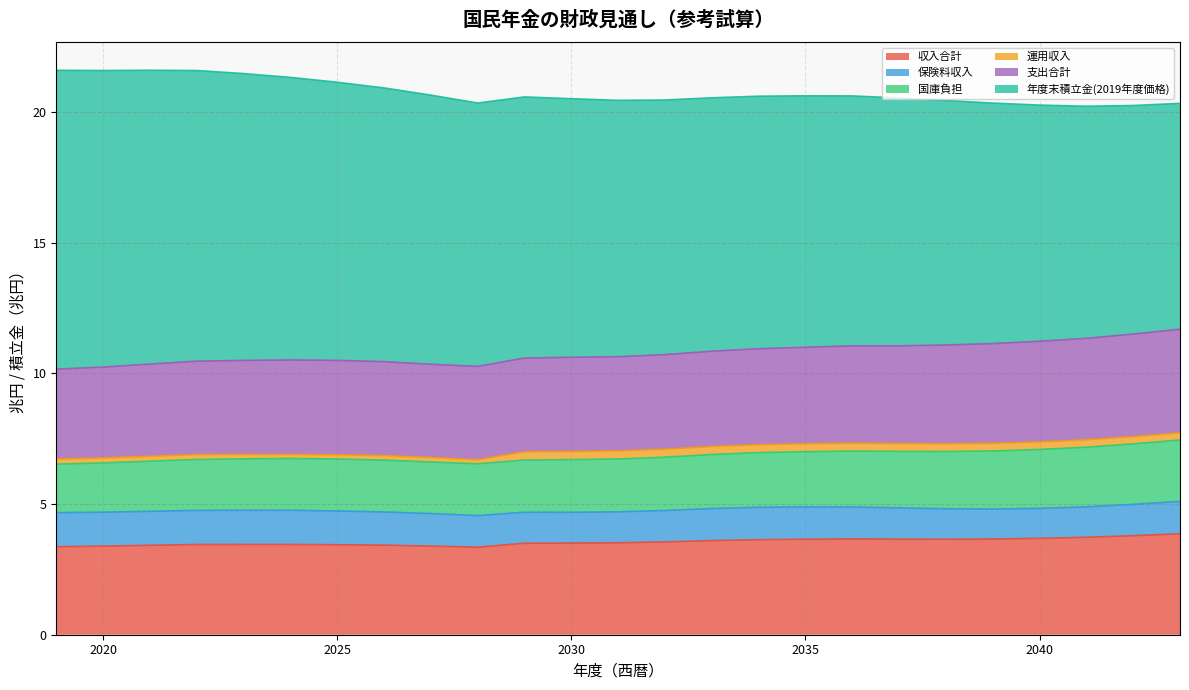

Does the chart have visible grid lines?

Yes